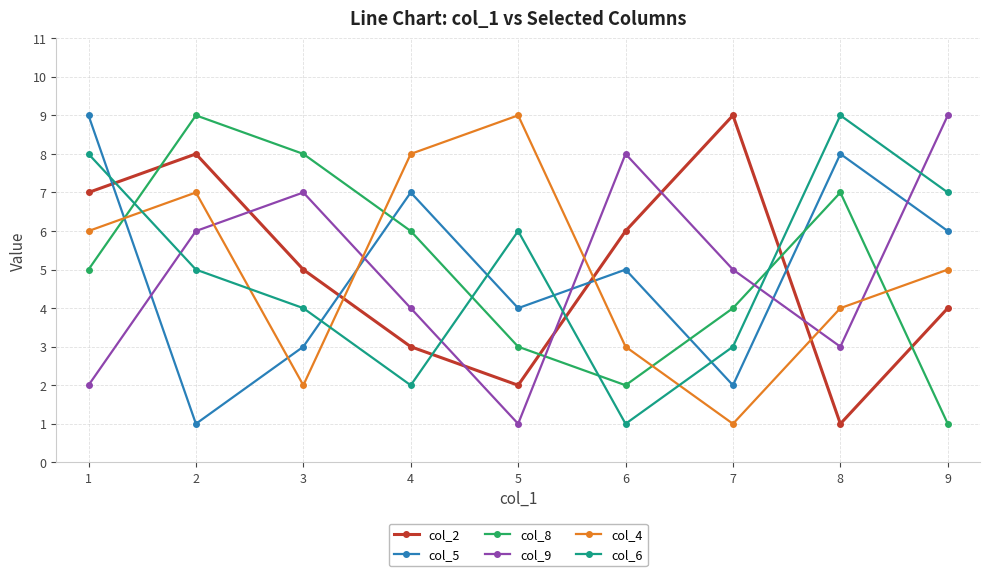

The value of col_9 at 2 is 6. True or false?

True